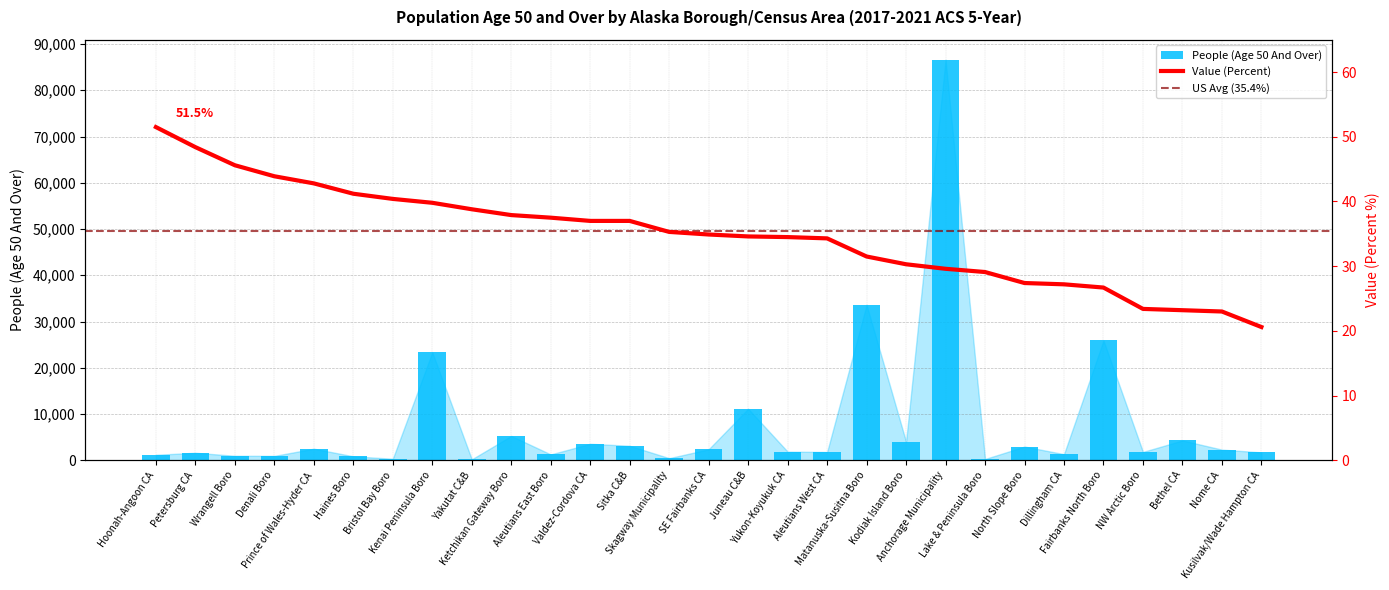

What value does the people series have at North Slope Boro?

2978.0